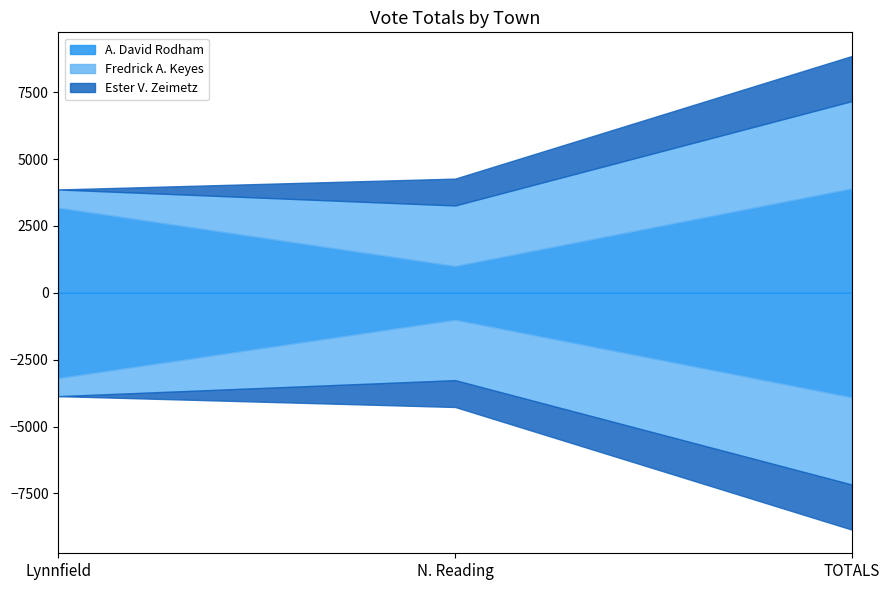

What is the approximate value of Fredrick A. Keyes at Lynnfield?

682